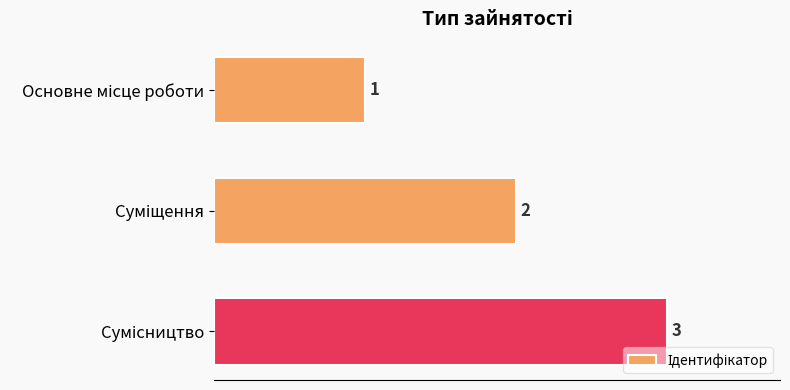

What is the greatest value displayed?

3